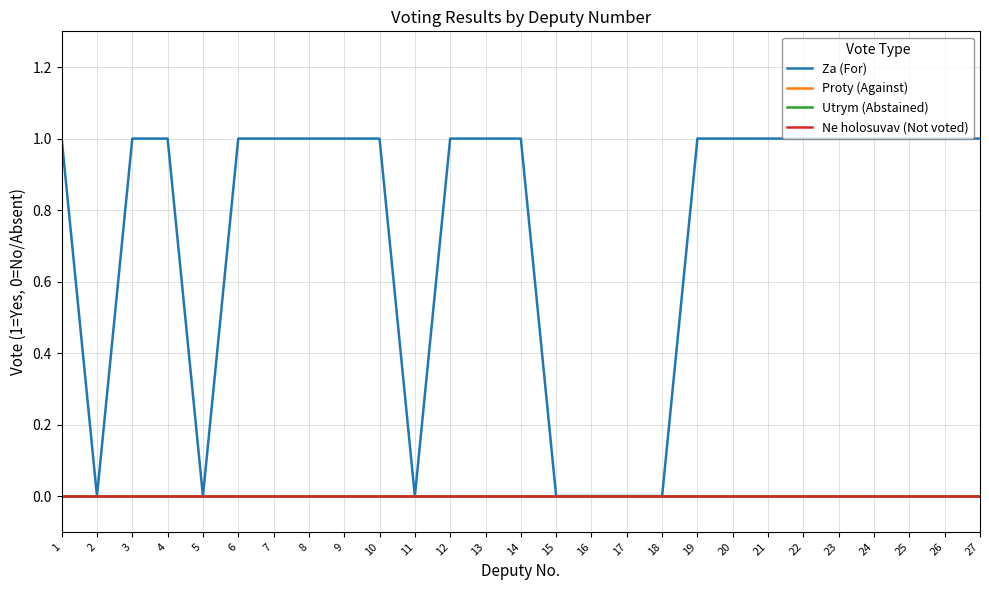

What are all the series names shown in the legend?

Za (For), Proty (Against), Utrym (Abstained), Ne holosuvav (Not voted)